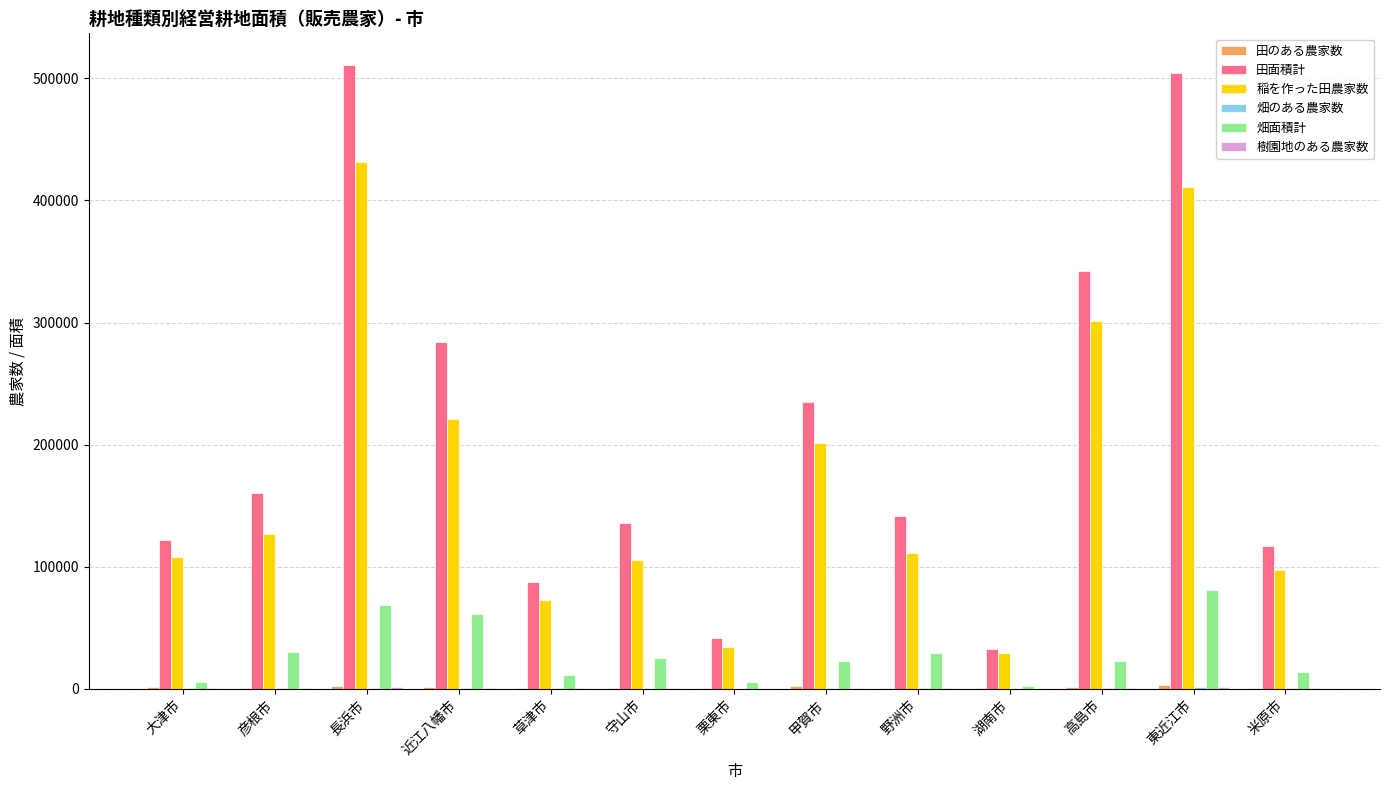

Which series changed the most between 栗東市 and 野洲市?

田面積計